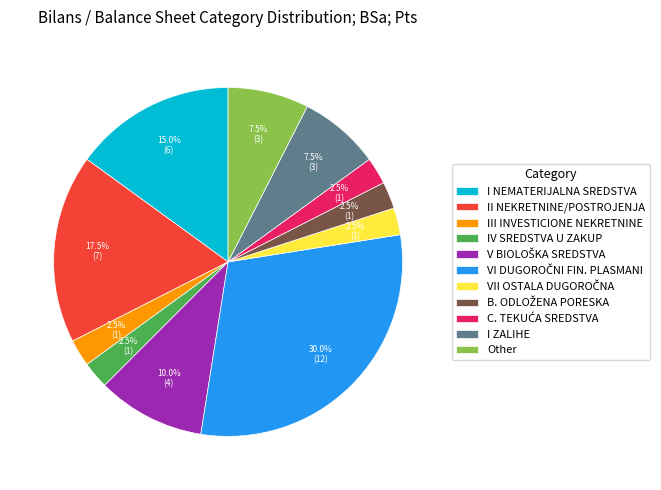

Is there a majority slice in this chart?

No